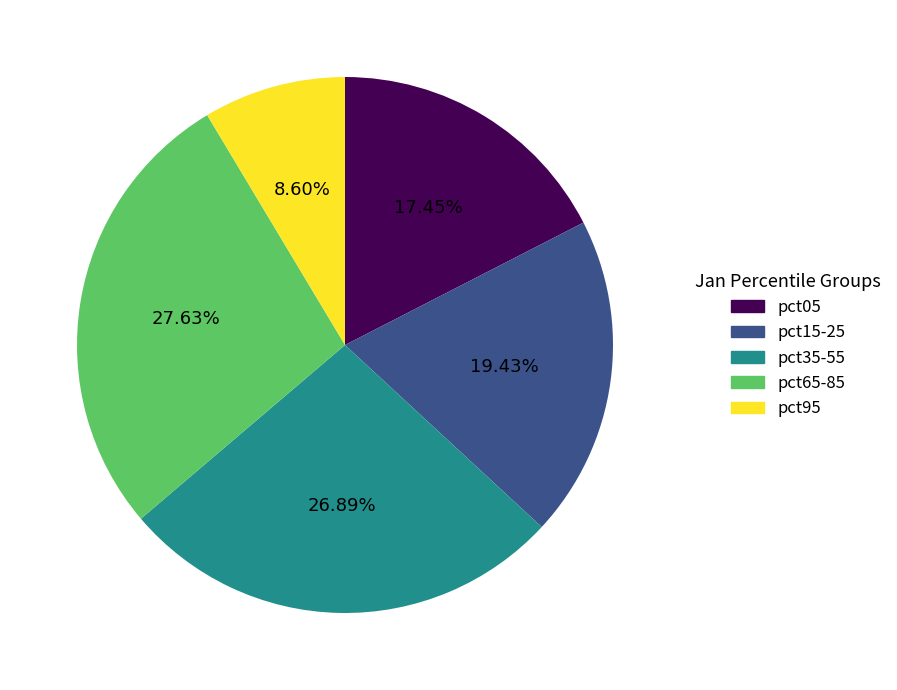

Which has a higher value, pct35-55 or pct95?

pct35-55